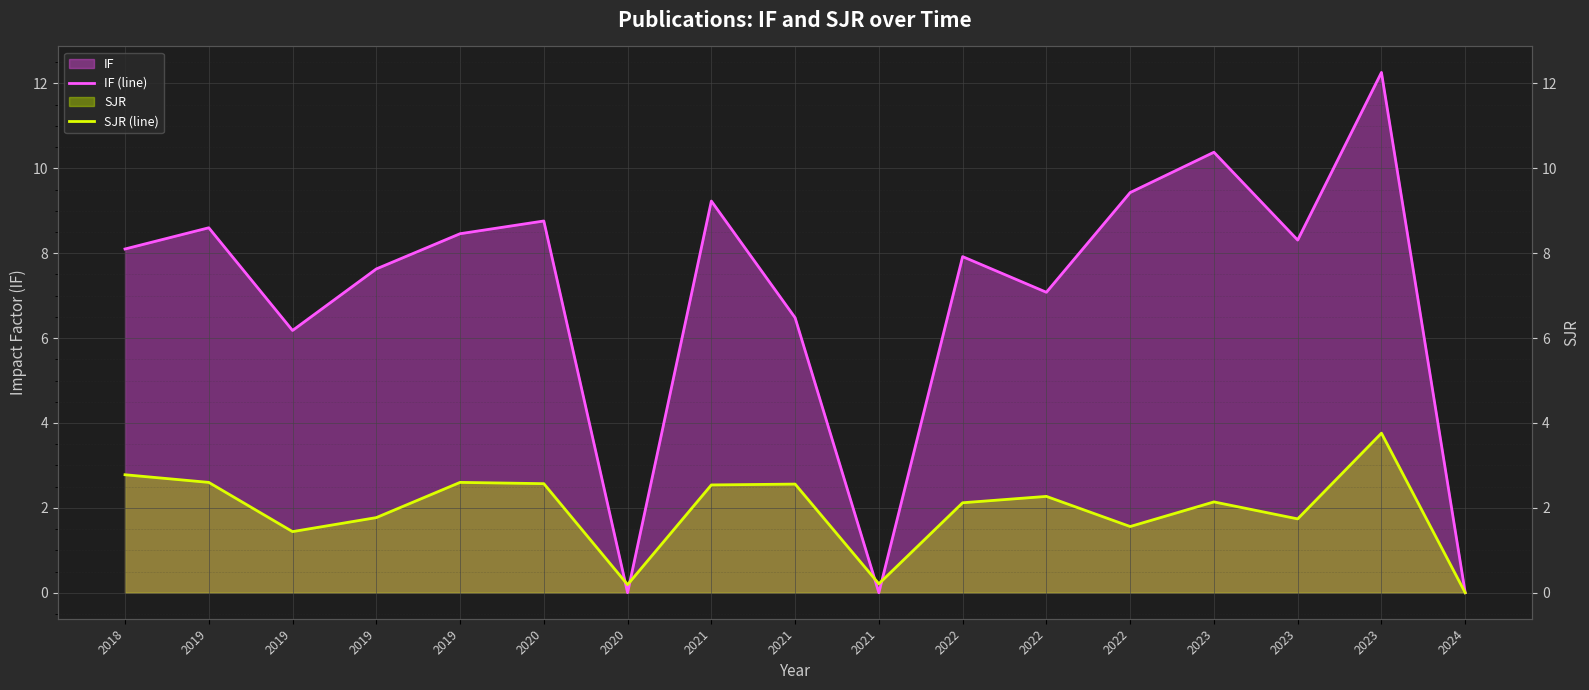

What is the average value of the SJR (line) series?

1.9